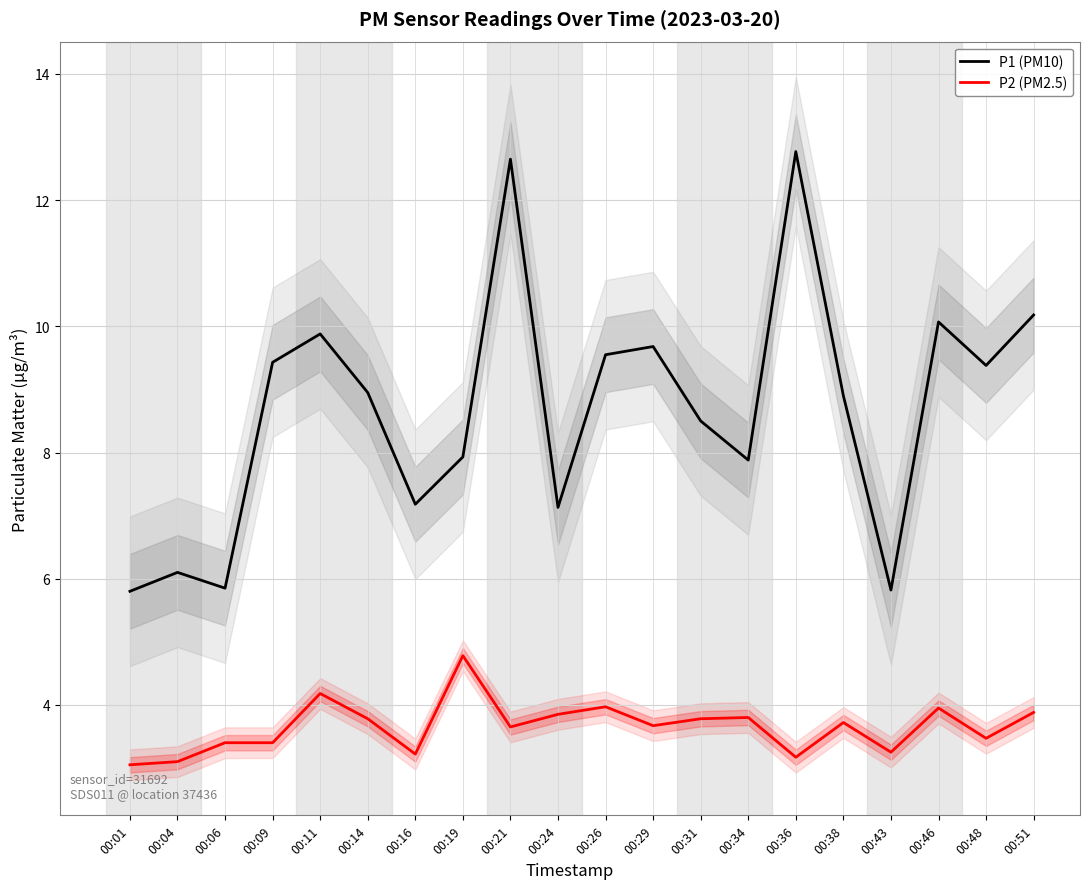

What is the sum of the P1 (PM10) values at 00:04 and 00:06?

11.9